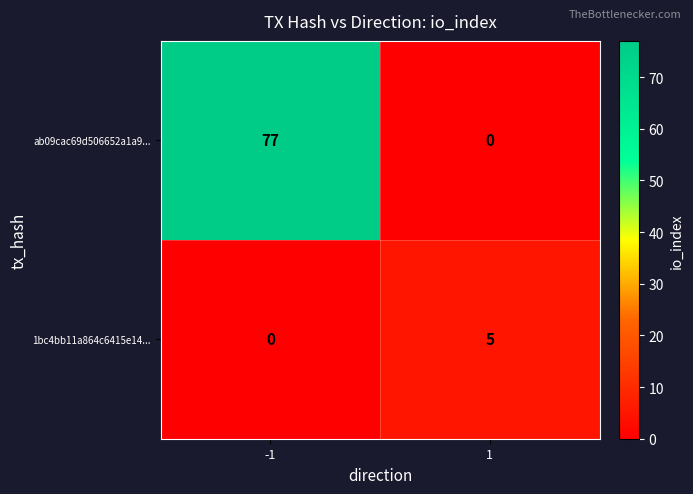

What is the maximum value for ab09cac69d506652a1a9...?

77